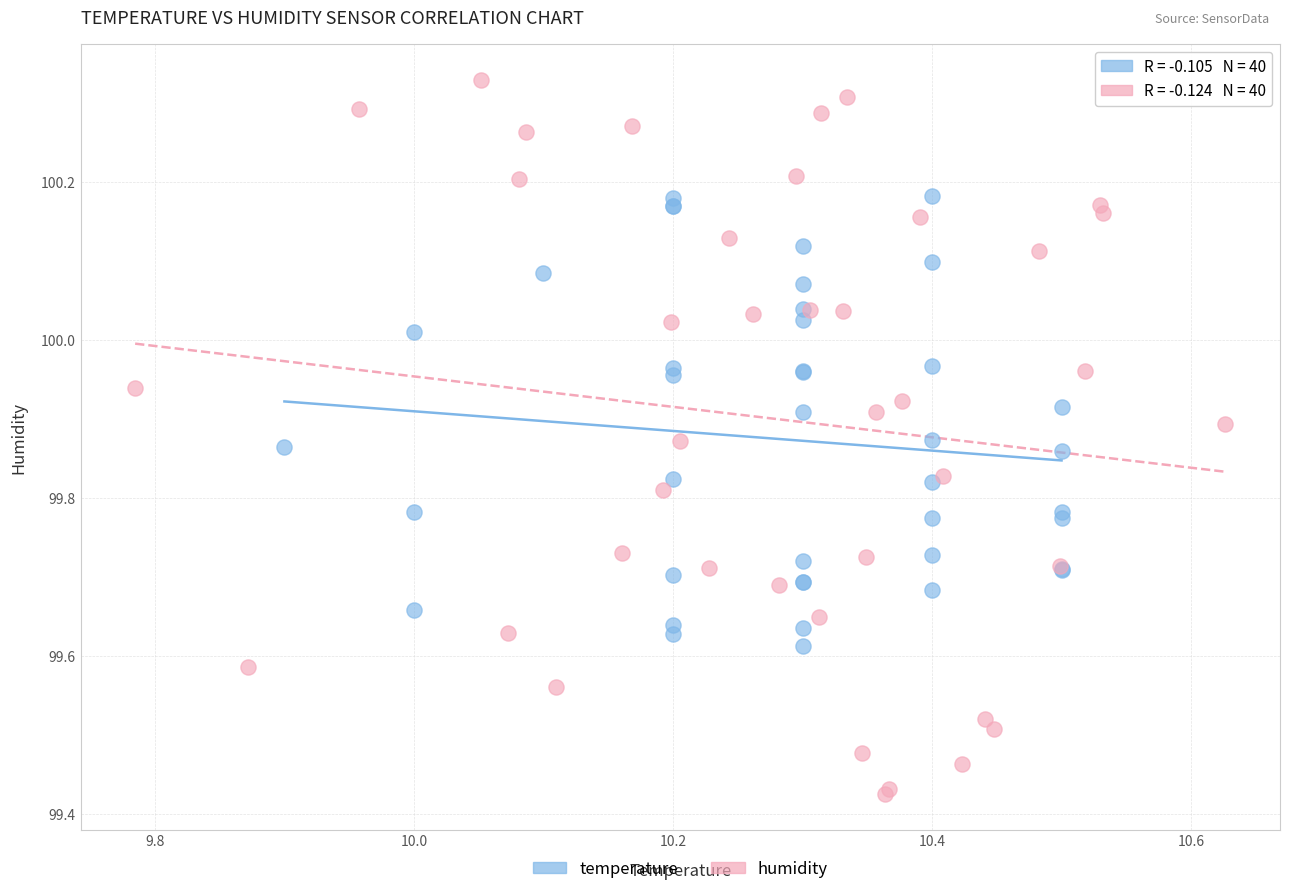

Which series reaches the minimum Y coordinate?

humidity